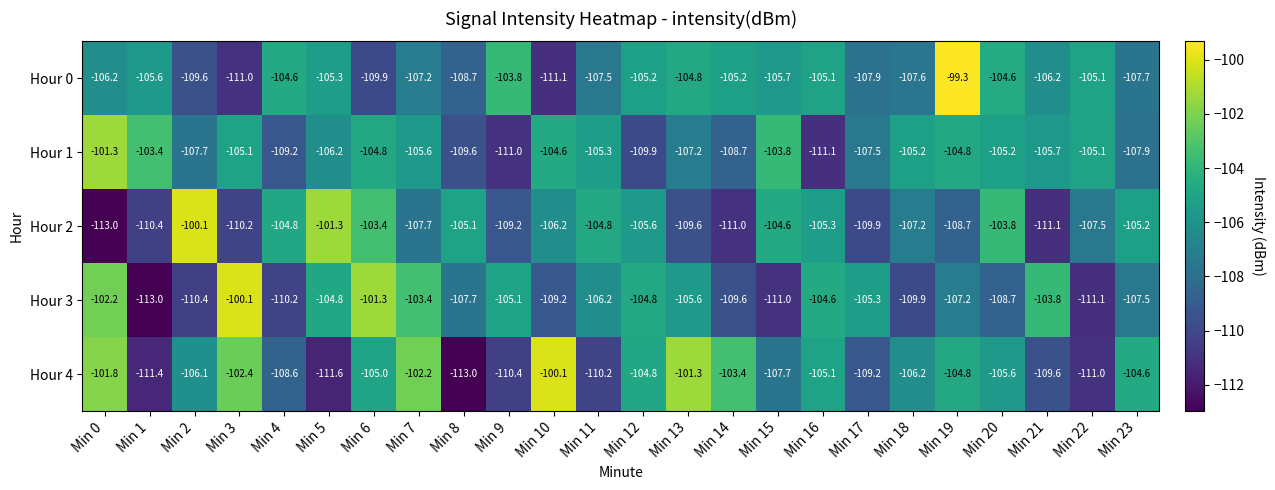

Count the number of categories in the chart.

24